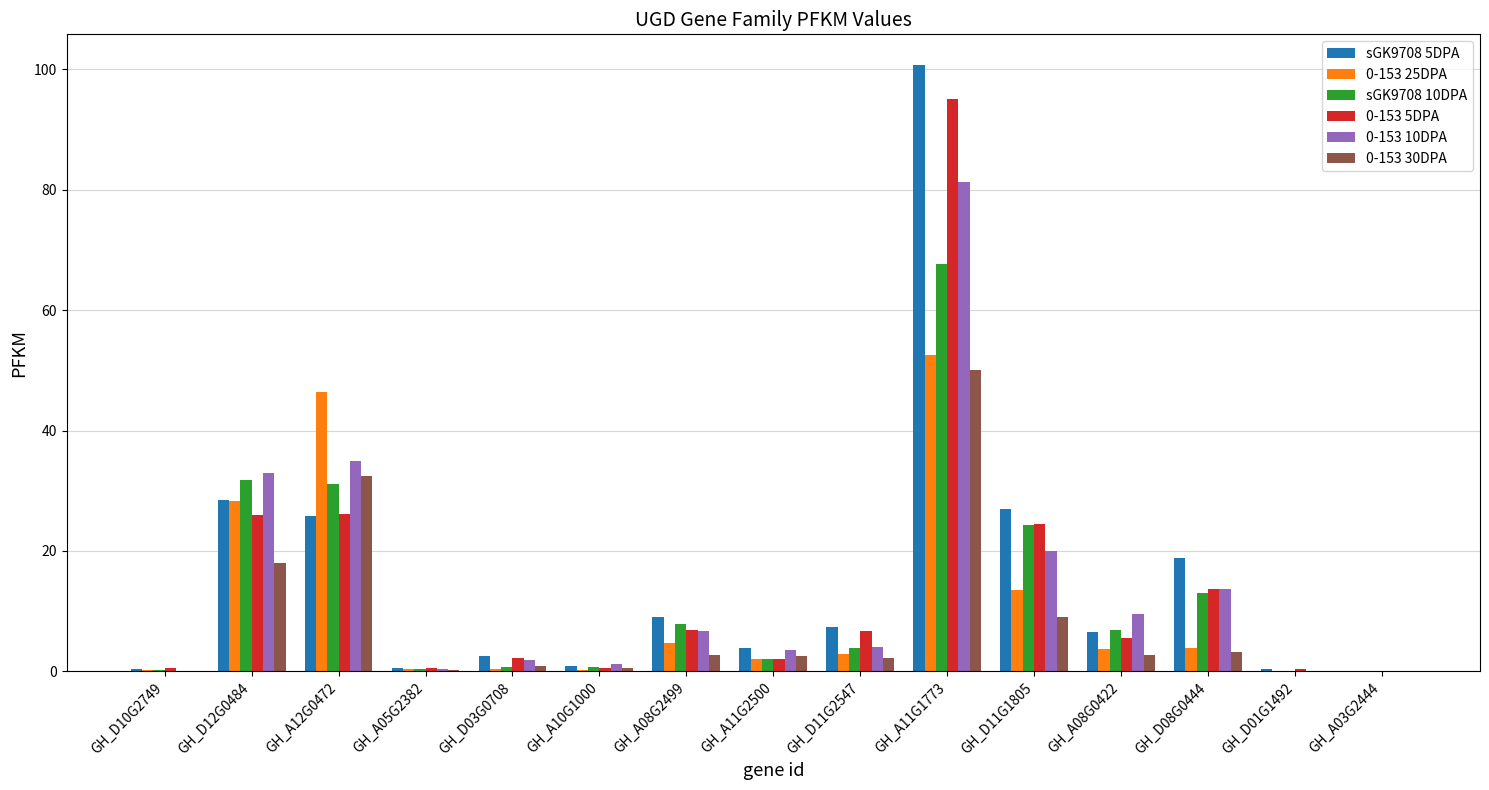

At which category is the sum across all series the highest?

GH_A11G1773